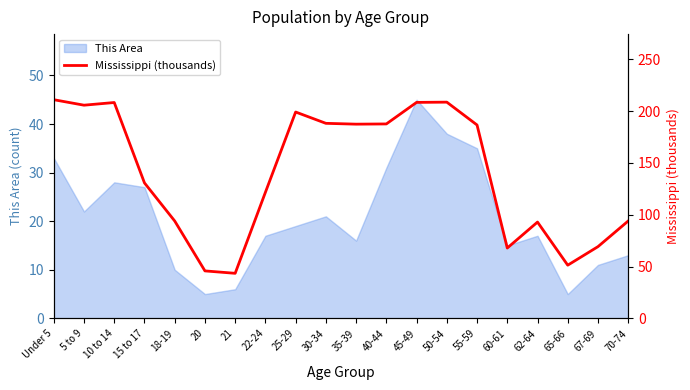

What value does the data have at 21?

43.5